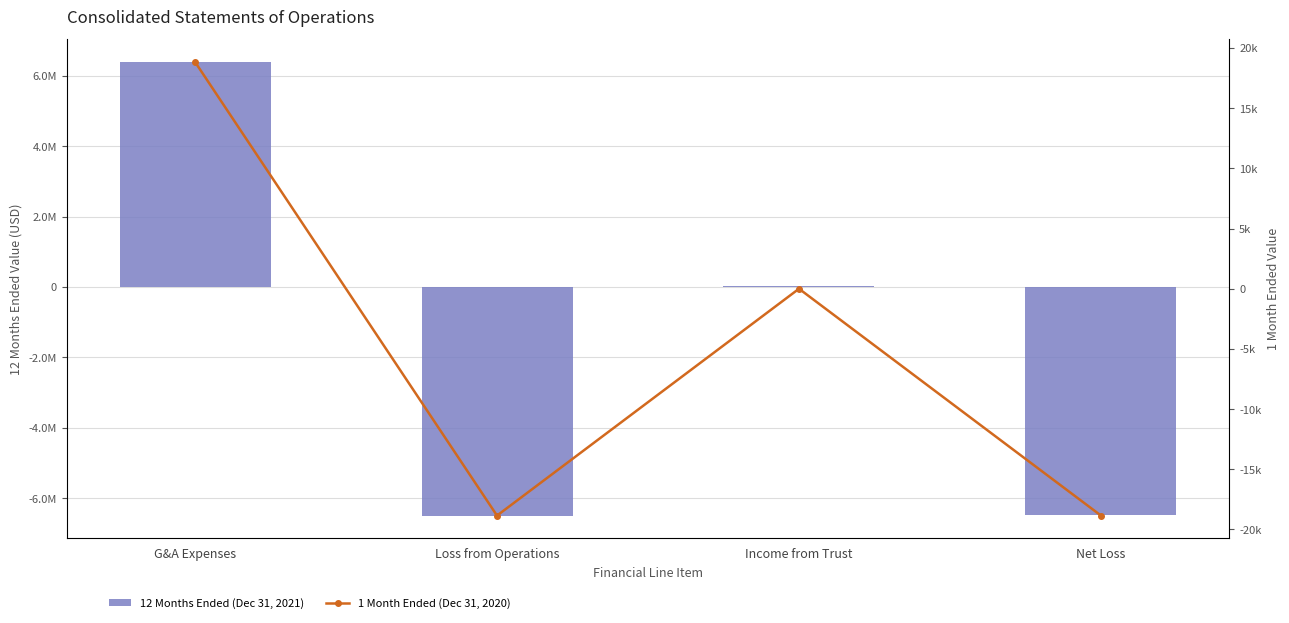

Read the 12 Months Ended (Dec 31, 2021) value at Income from Trust.

16430